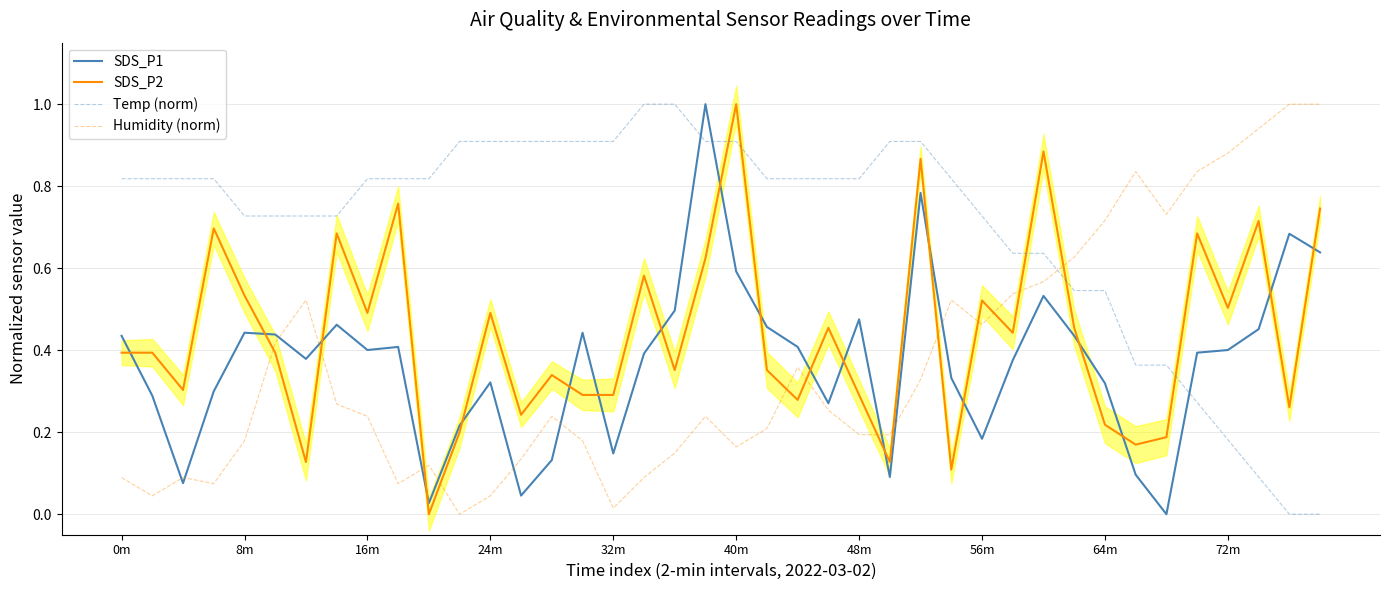

Is it true that SDS_P1 equals 0.4 at 16m?

True